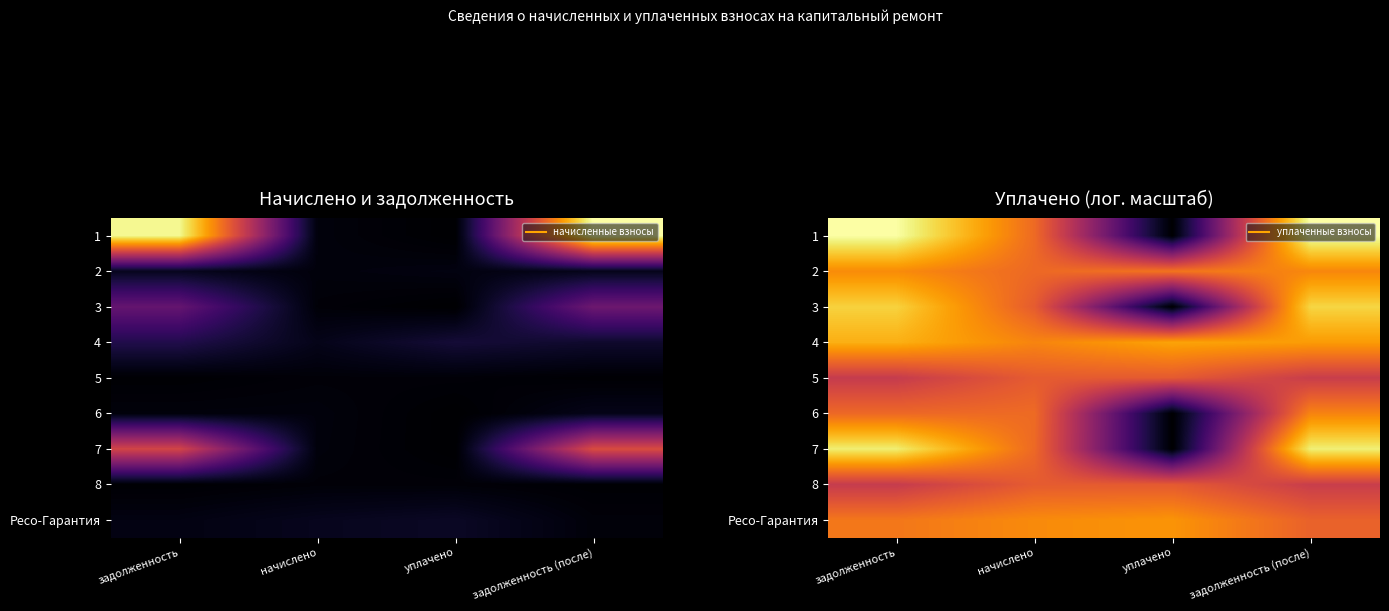

Between задолженность and начислено, which is larger?

задолженность